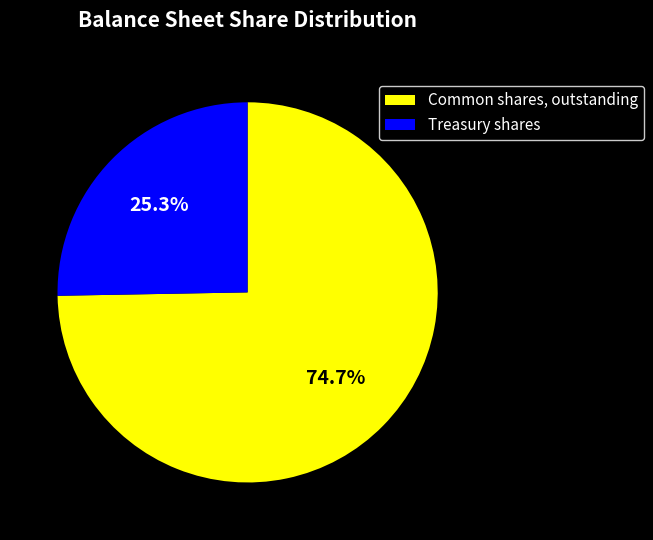

Which slice represents more than half of the pie?

Common shares, outstanding